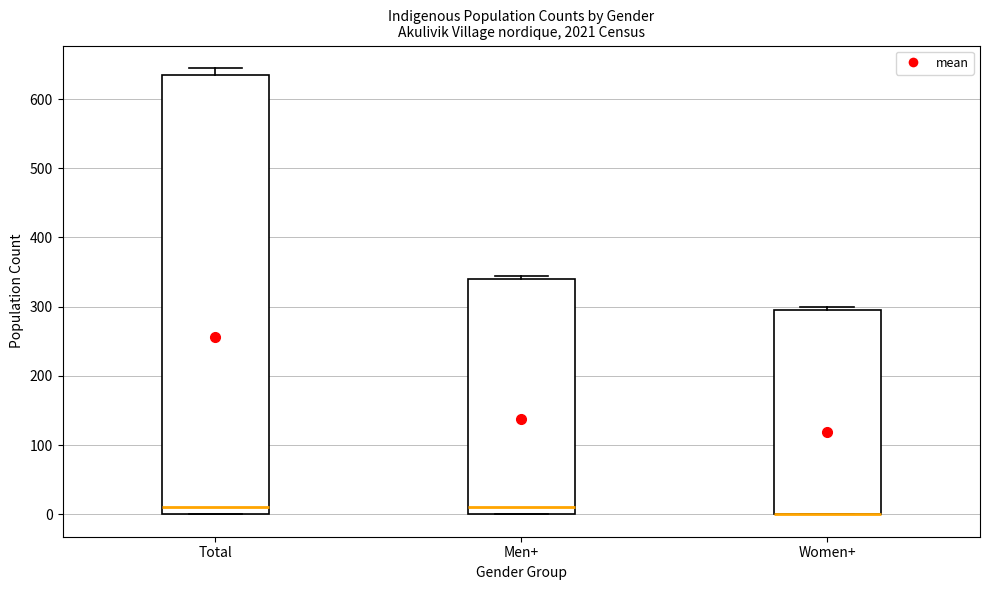

Which box is the tallest, from its lower edge to its upper edge?

Total